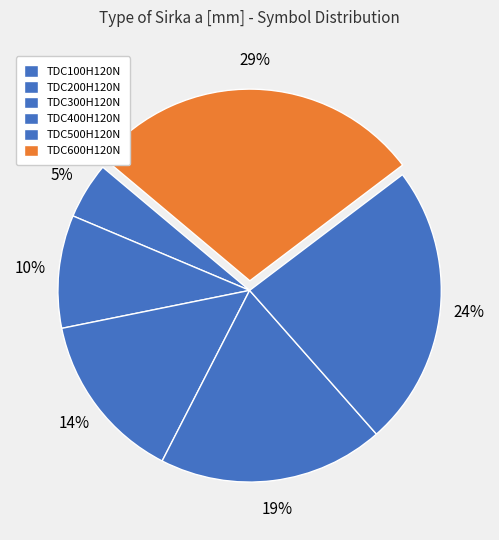

To the nearest percent, what percentage of the pie is TDC200H120N?

10%